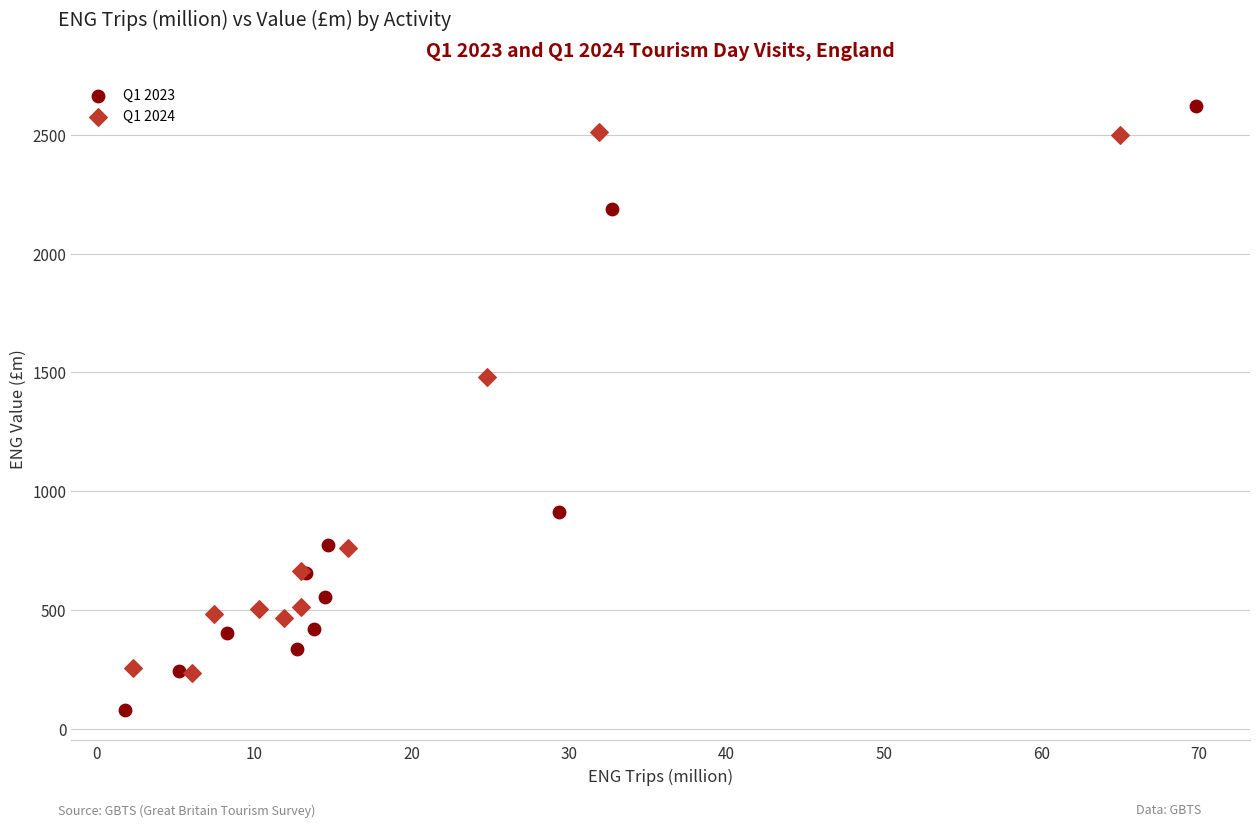

Which series contains the lowest Y value?

Q1 2023